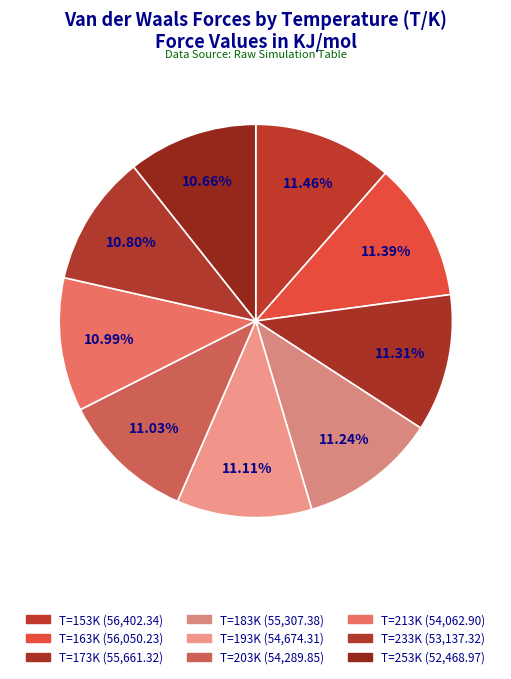

True or false: 233 accounts for 24% of the total.

False